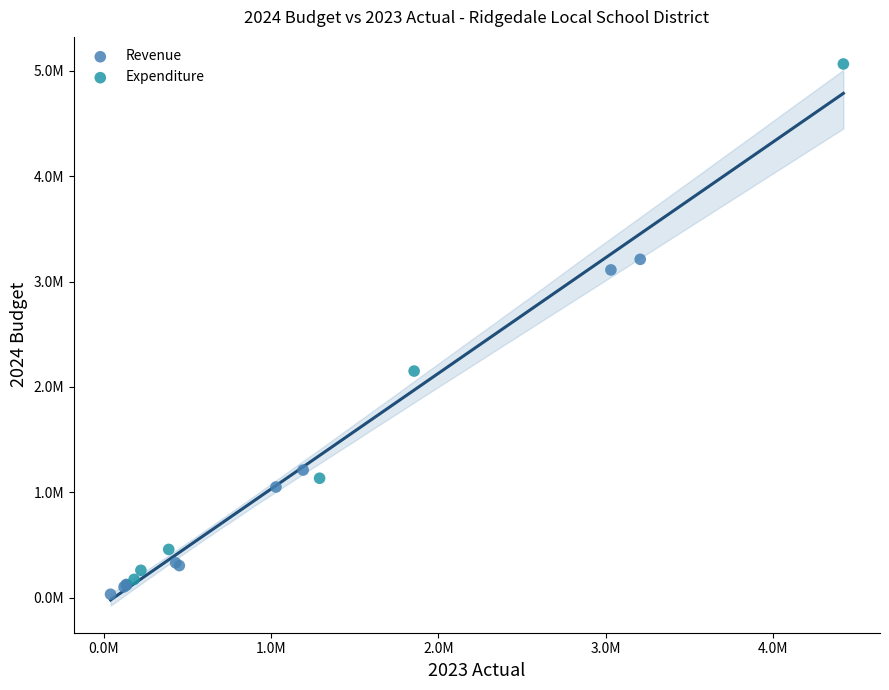

What are all the series names shown in the legend?

Revenue, Expenditure